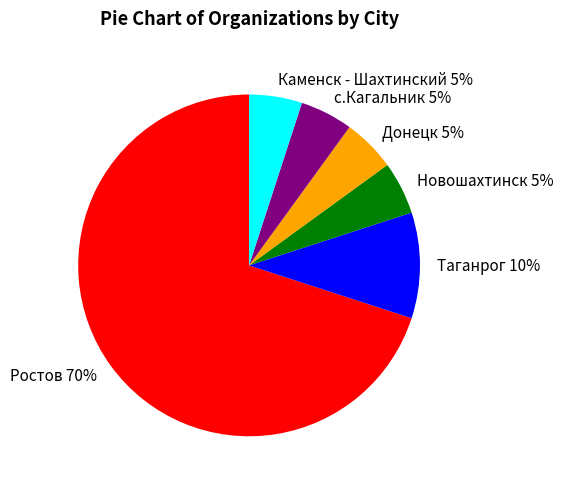

Approximately how many times larger is the value at Ростов compared to Таганрог?

7.0